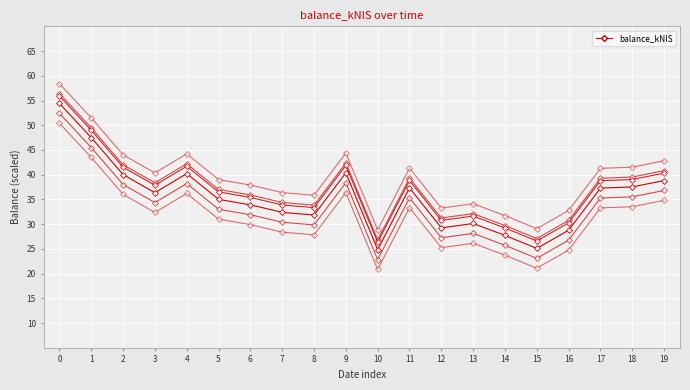

How many points are higher than both their immediate neighbors (excluding endpoints)?

4